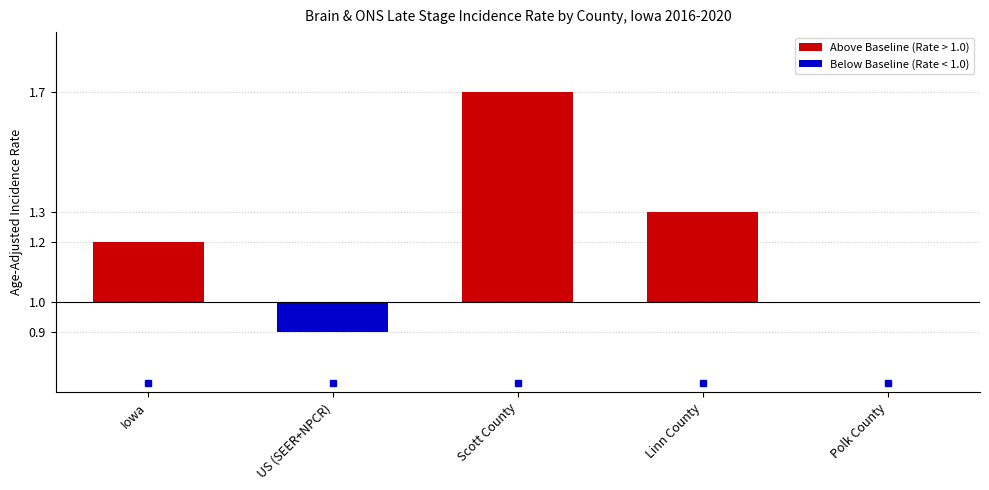

Reading right to left, list all the values displayed in this chart.

Above Baseline (Rate > 1.0): Polk County=0.0	Linn County=0.3	Scott County=0.7	US (SEER+NPCR)=0.0	Iowa=0.2
Below Baseline (Rate < 1.0): Polk County=0.0	Linn County=0.0	Scott County=0.0	US (SEER+NPCR)=-0.1	Iowa=0.0